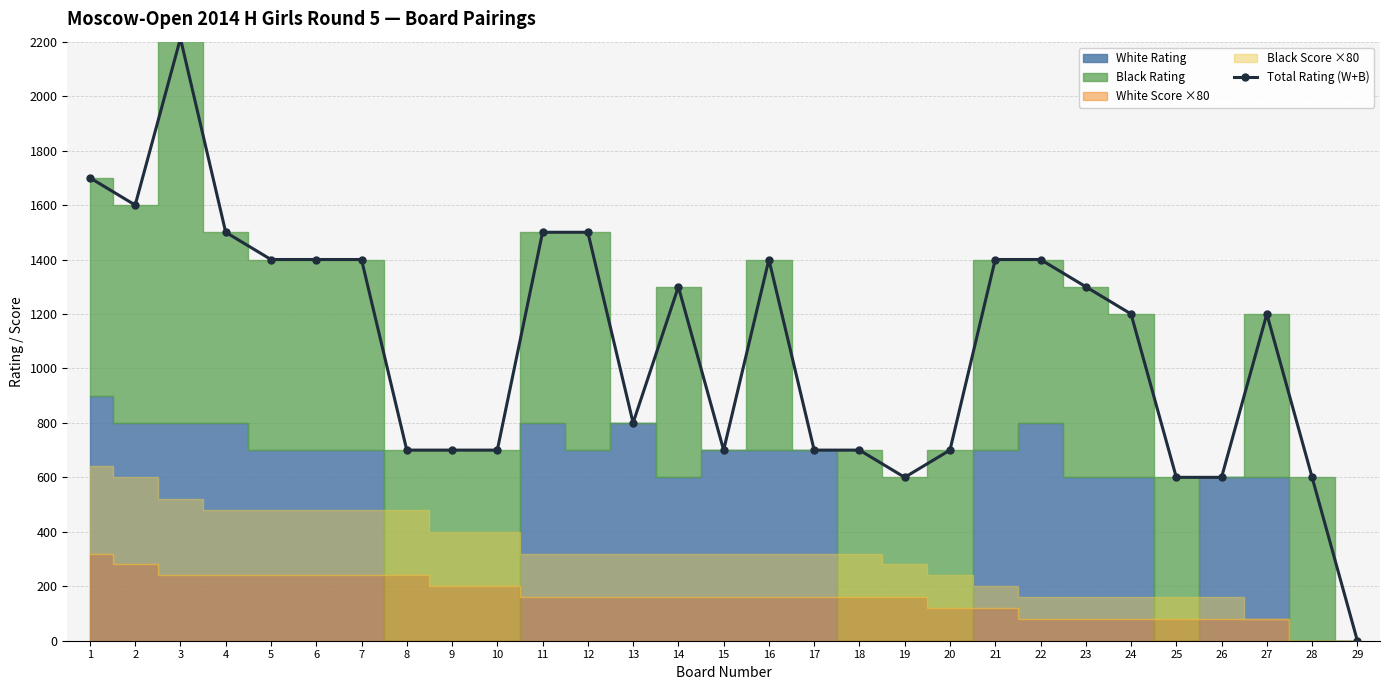

Reading right to left, what are all the values shown in this chart?

29=0	28=600	27=1200	26=600	25=600	24=1200	23=1300	22=1400	21=1400	20=700	19=600	18=700	17=700	16=1400	15=700	14=1300	13=800	12=1500	11=1500	10=700	9=700	8=700	7=1400	6=1400	5=1400	4=1500	3=2212	2=1600	1=1700